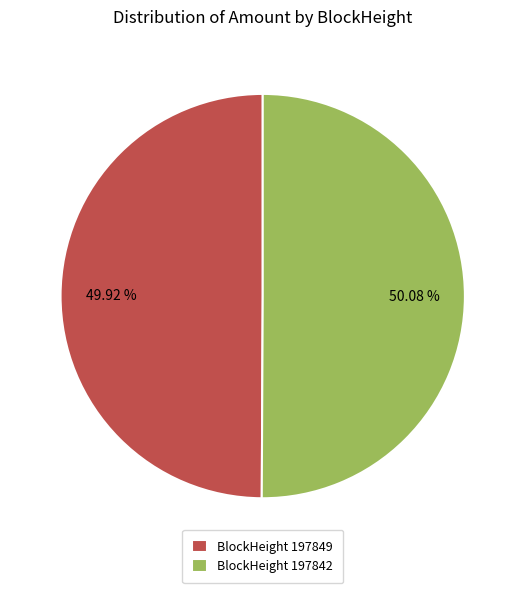

Combined, do BlockHeight 197842 and BlockHeight 197849 account for over 50%?

Yes